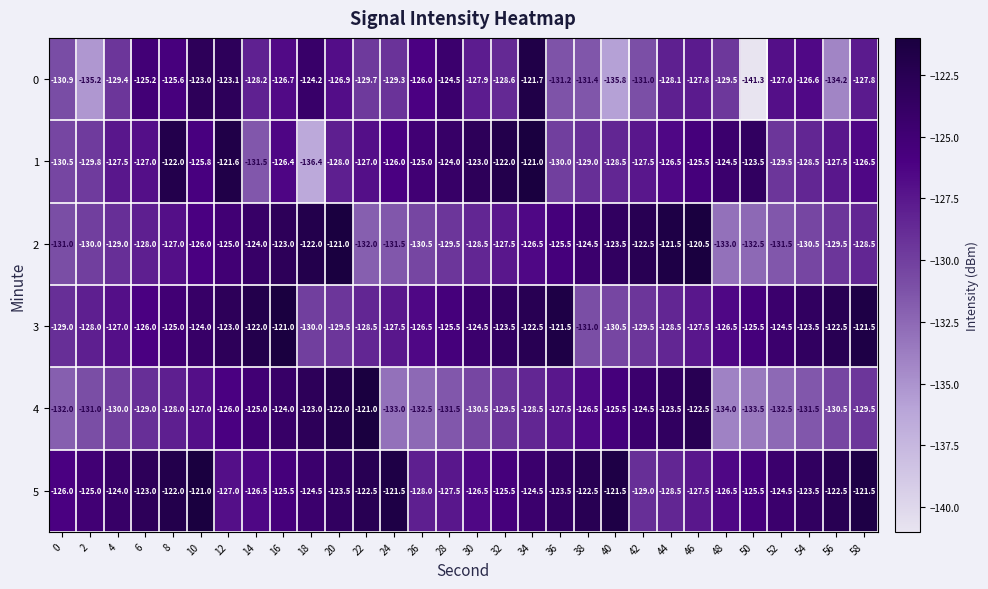

Where is 0 nearest to the value -131?

42